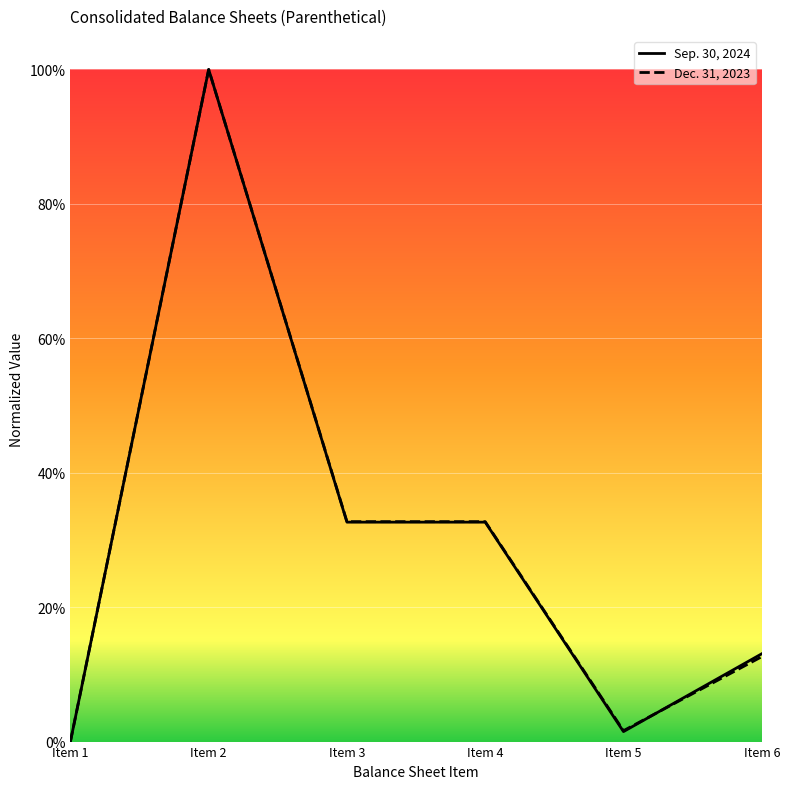

Is this an area chart (filled region under the line)?

No